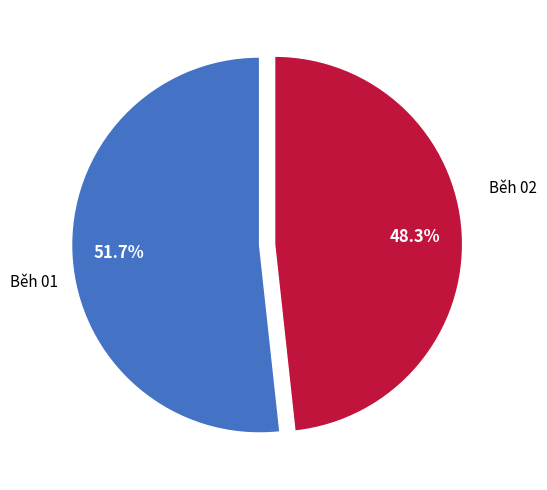

Is there a majority slice in this chart?

Yes